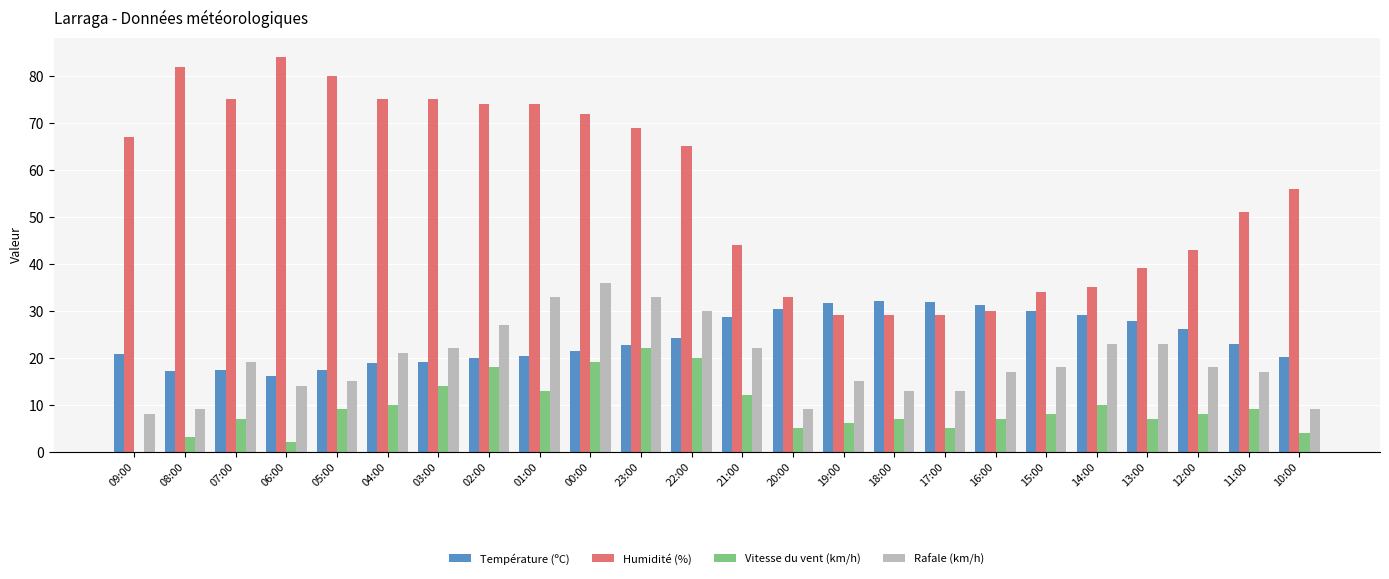

Is it true that Vitesse du vent (km/h) equals 14.0 at 12:00?

False